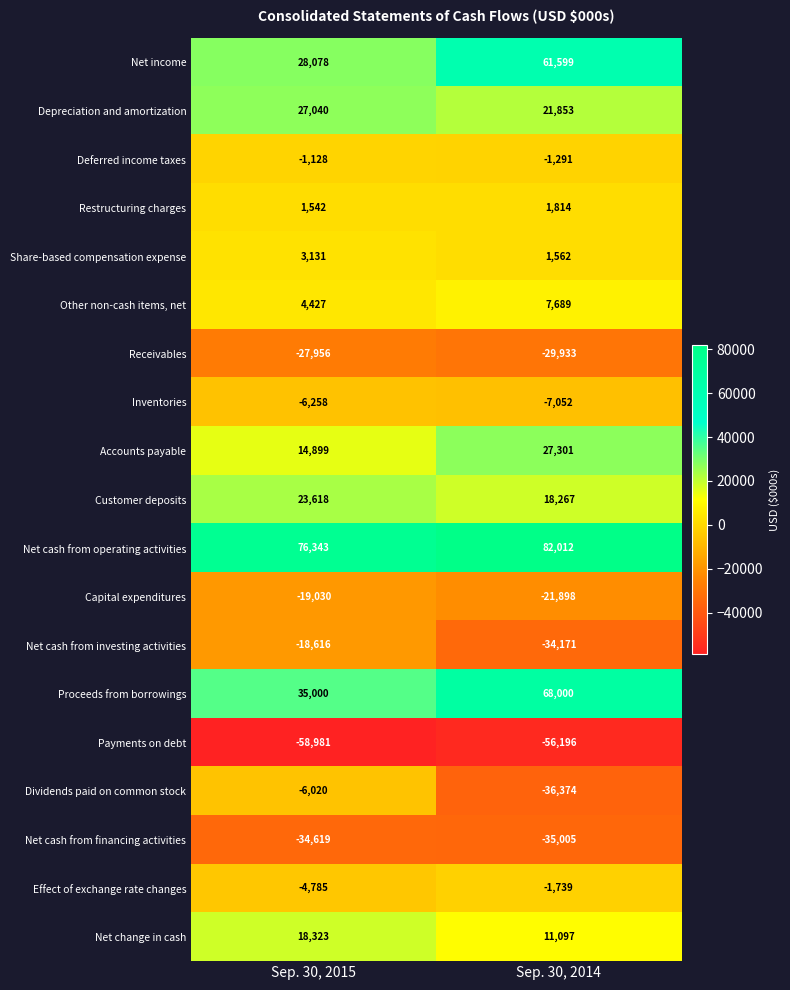

What is the sum of all Depreciation and amortization values?

48893